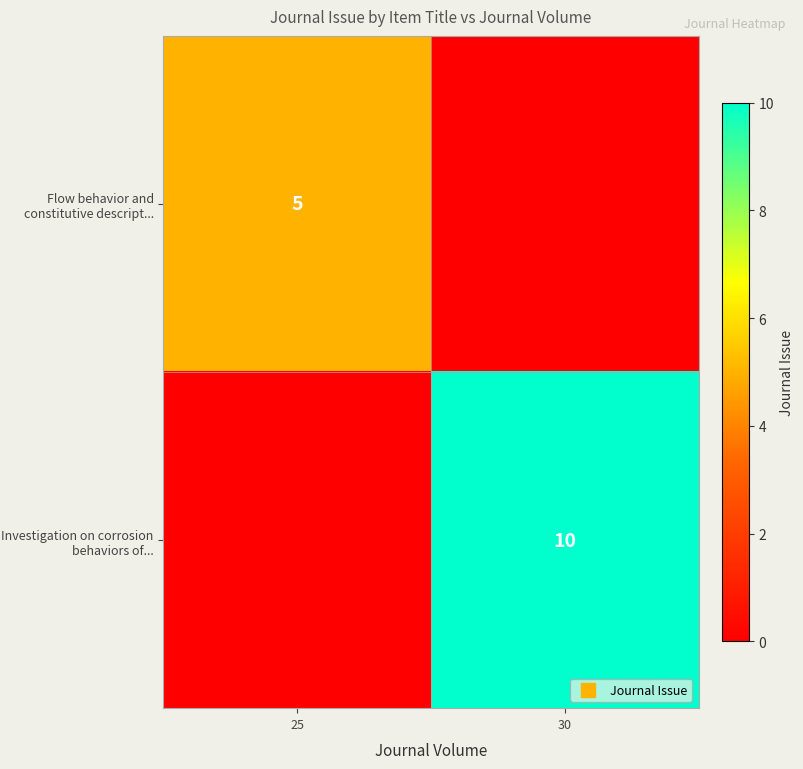

What is the greatest value displayed?

10